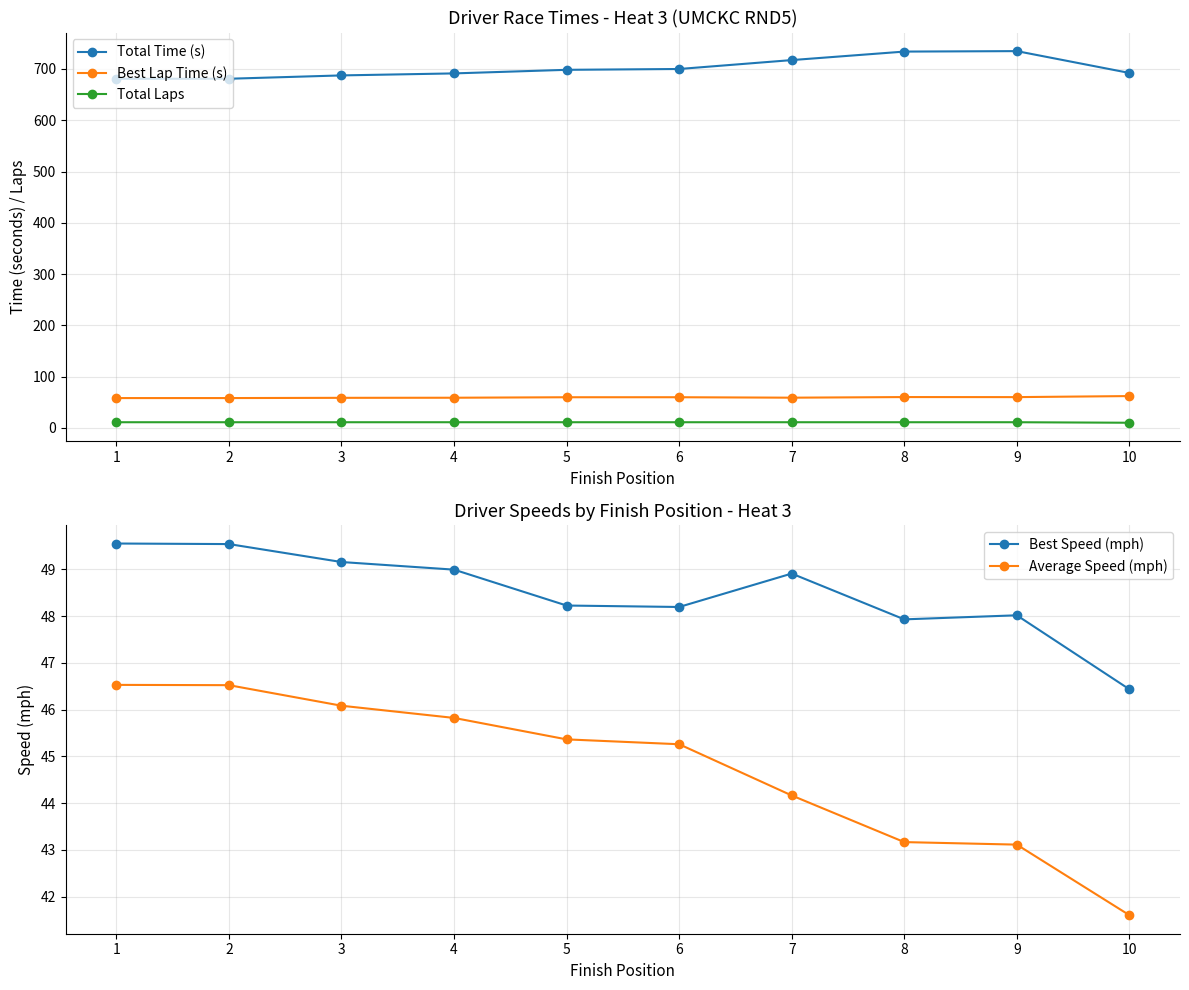

Which has a higher value, 8 or 4?

8